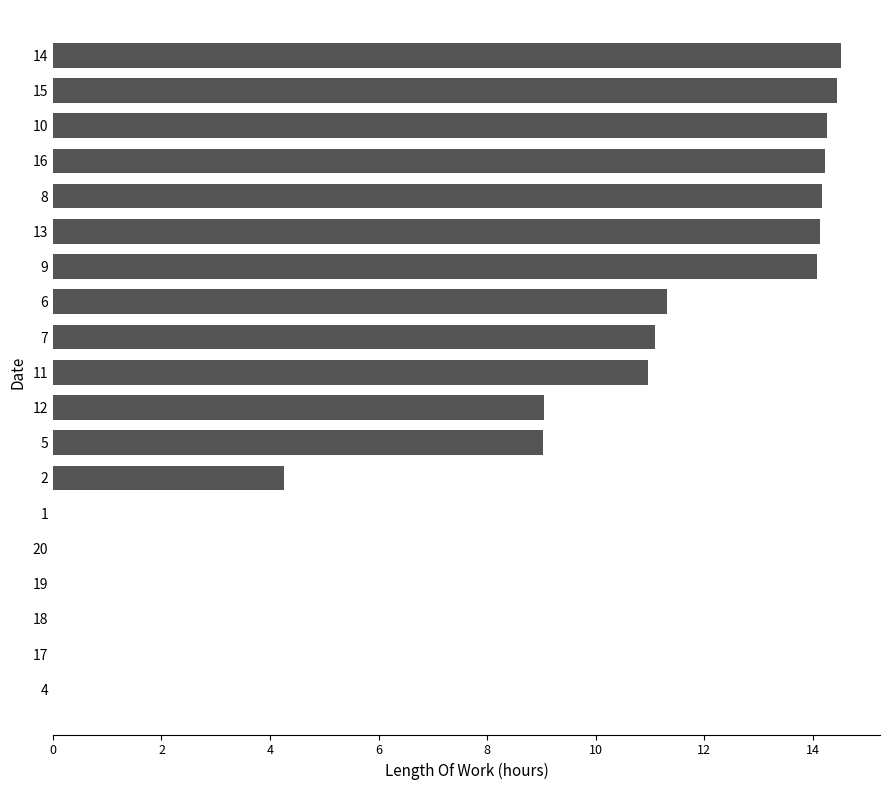

Count the number of data series in this chart.

1